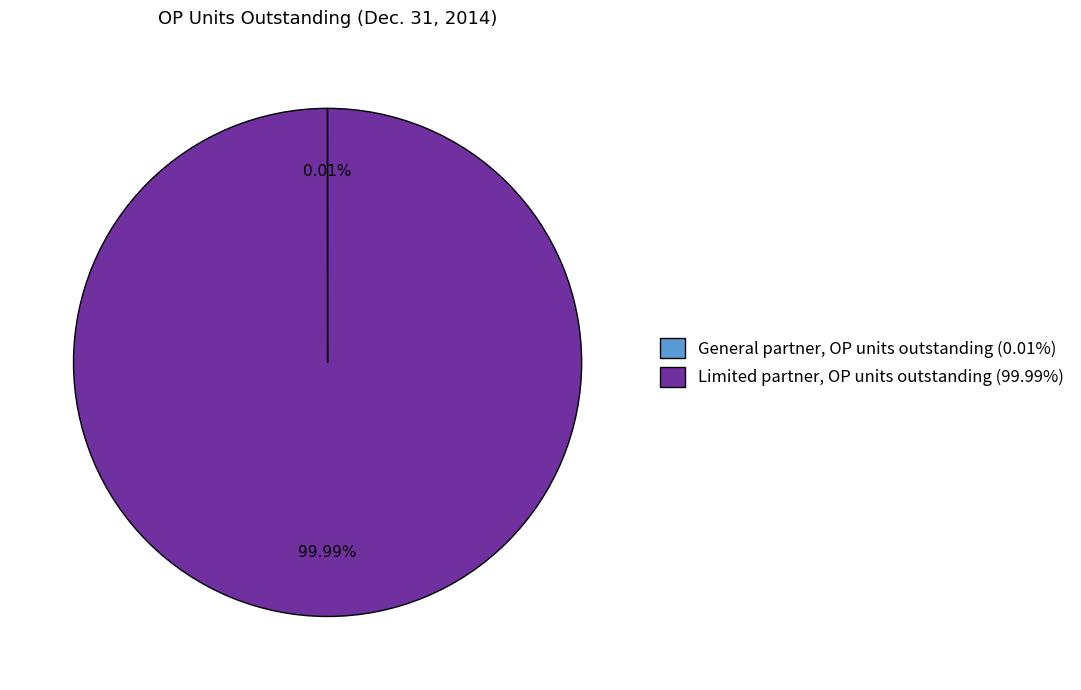

Does Limited partner, OP units outstanding (99.99%) account for over 50% of the chart?

Yes